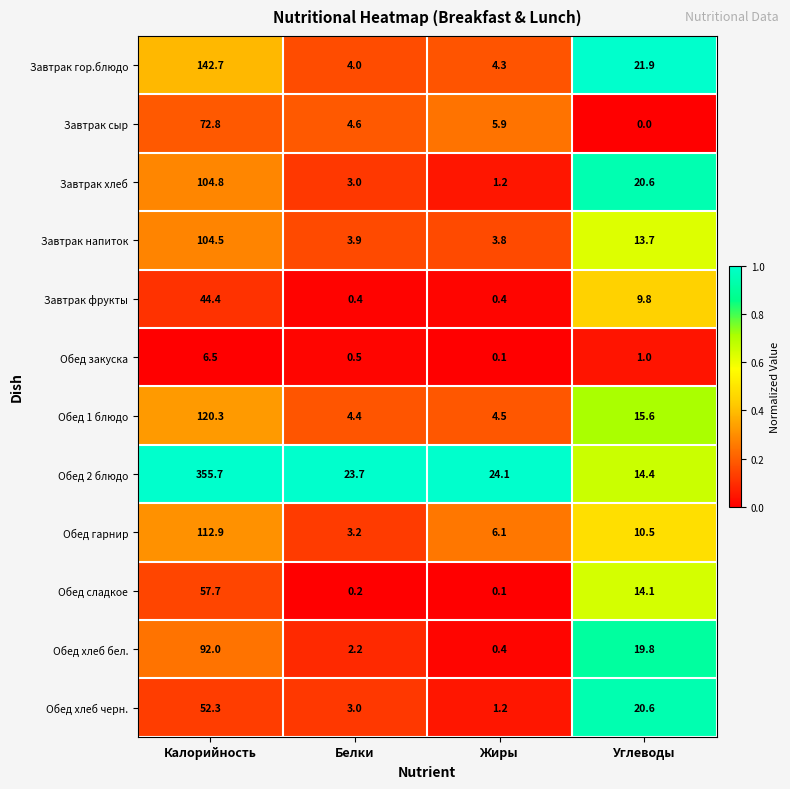

Which series has the widest spread of values?

Обед 2 блюдо